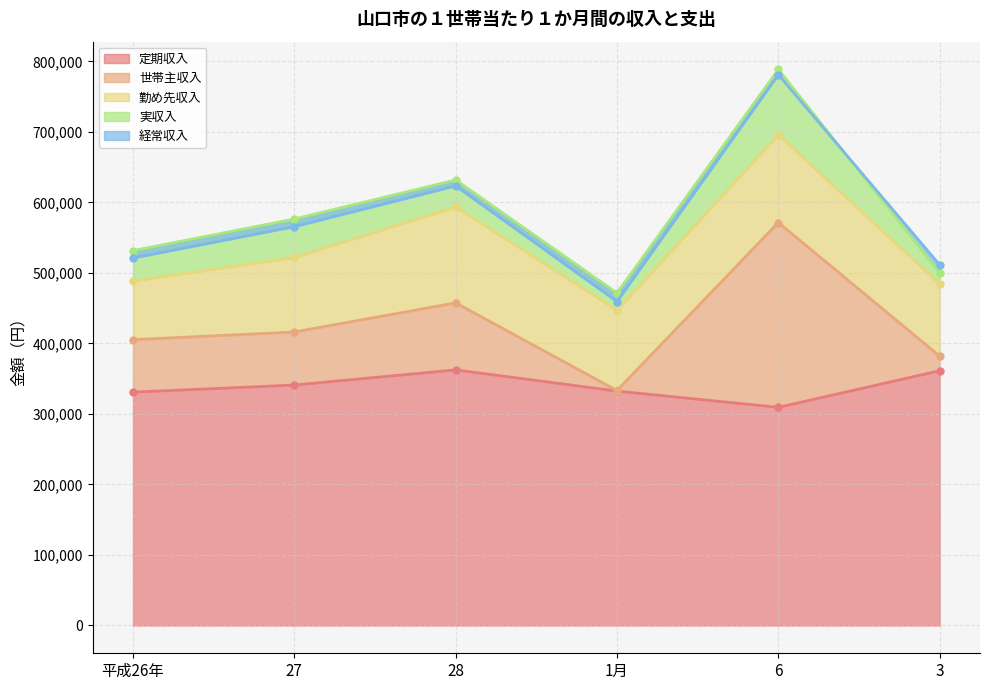

Does the chart display data point markers on the line(s)?

Yes